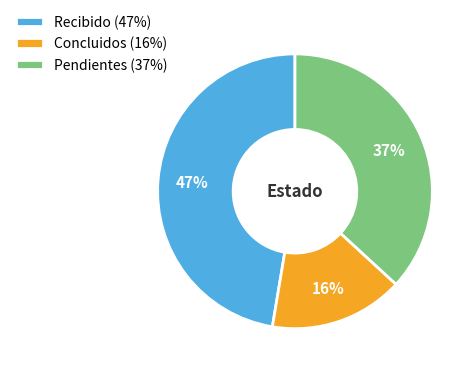

Approximately how many times larger is the value at Pendientes (37%) compared to Concluidos (16%)?

2.3